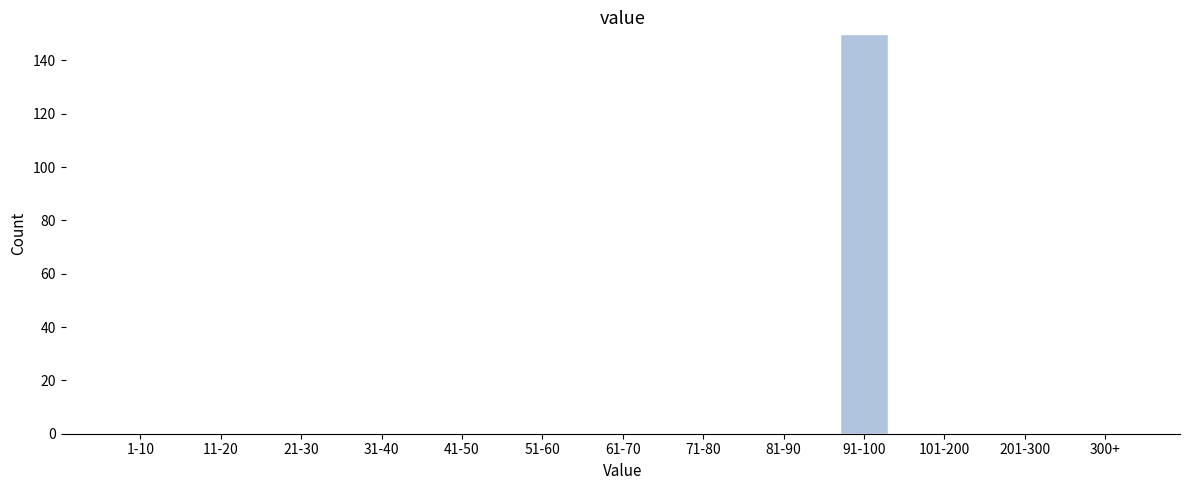

Reading right to left, what are all the values shown in this chart?

300+=0	201-300=0	101-200=0	91-100=150	81-90=0	71-80=0	61-70=0	51-60=0	41-50=0	31-40=0	21-30=0	11-20=0	1-10=0